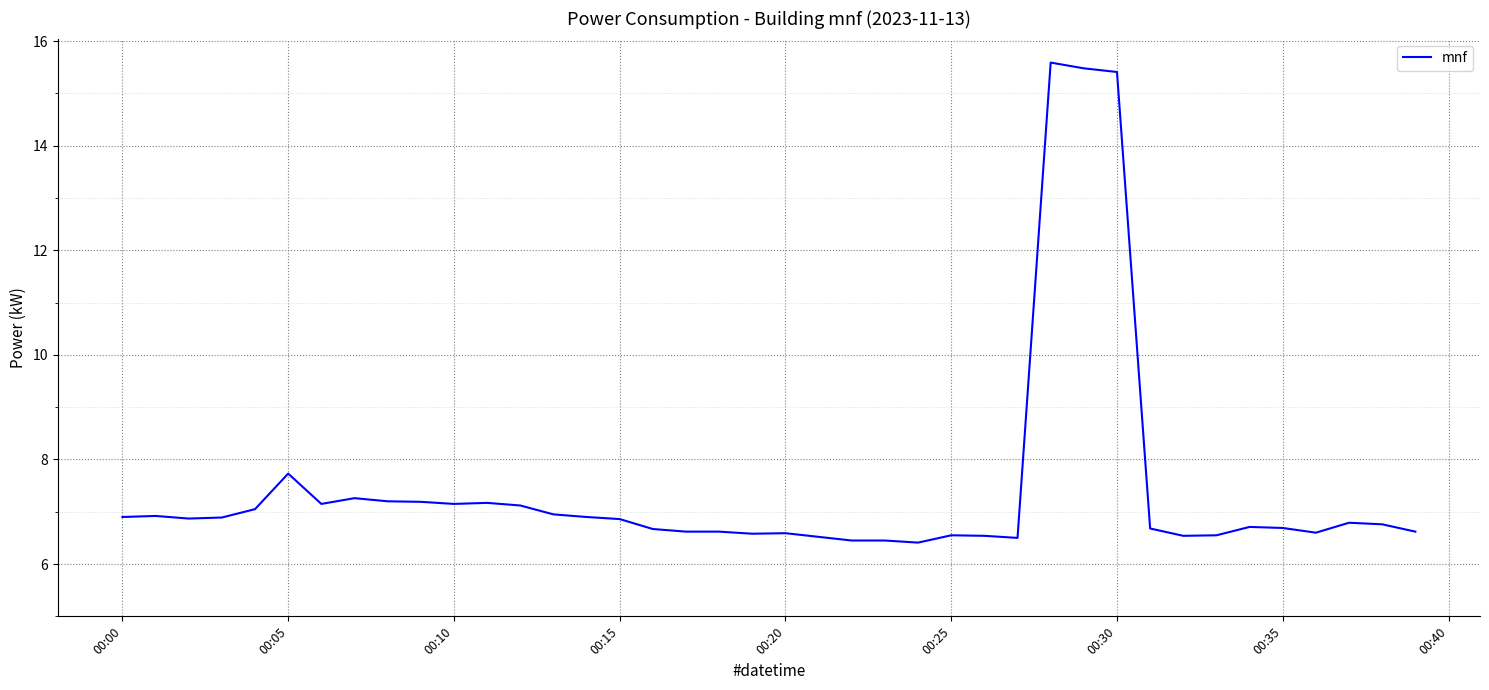

Is this an area chart (filled region under the line)?

No